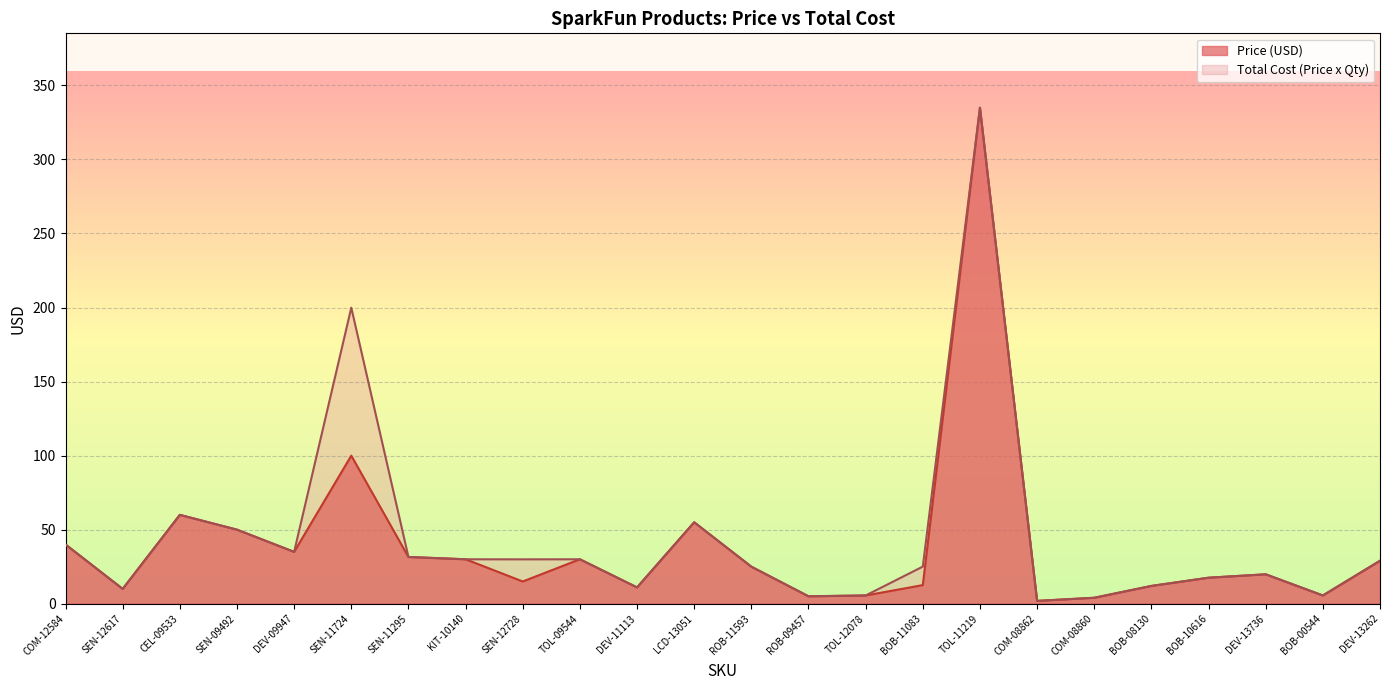

Which series has the largest total across all categories?

Total Cost (Price x Qty)